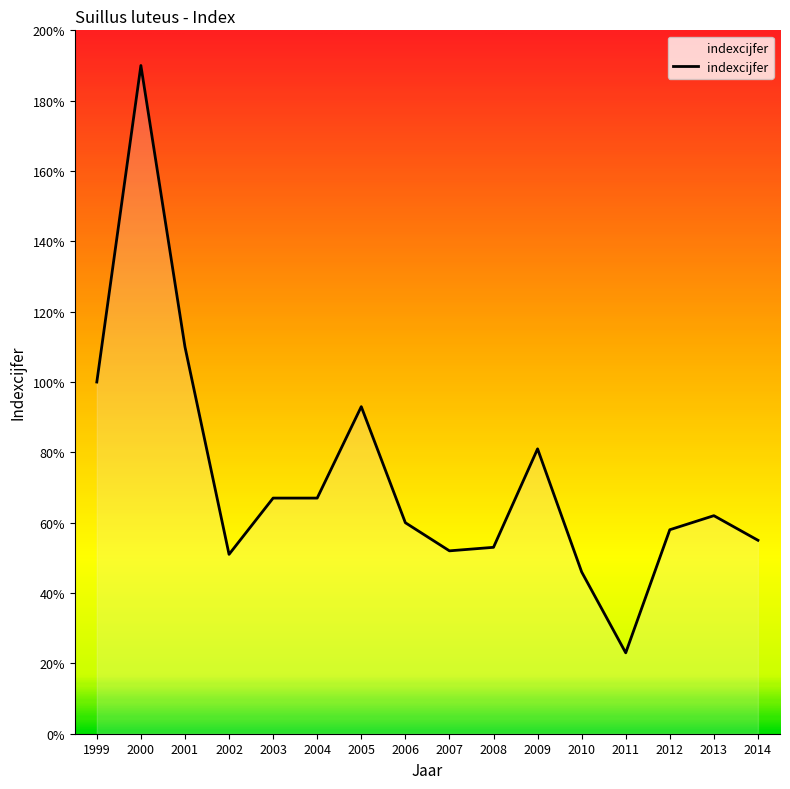

Reading left to right, list all the values displayed in this chart.

100	190	110	51	67	67	93	60	52	53	81	46	23	58	62	55